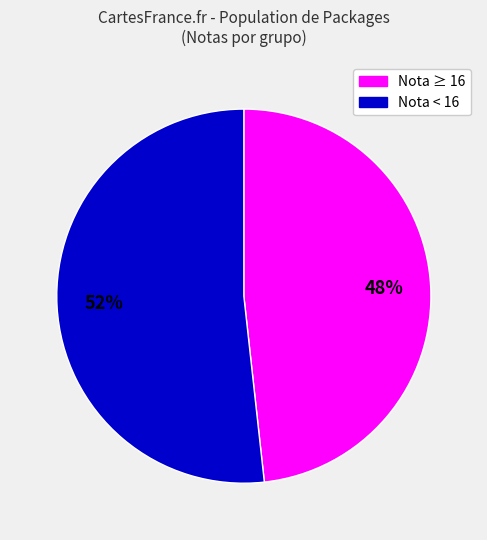

Is there a majority slice in this chart?

Yes